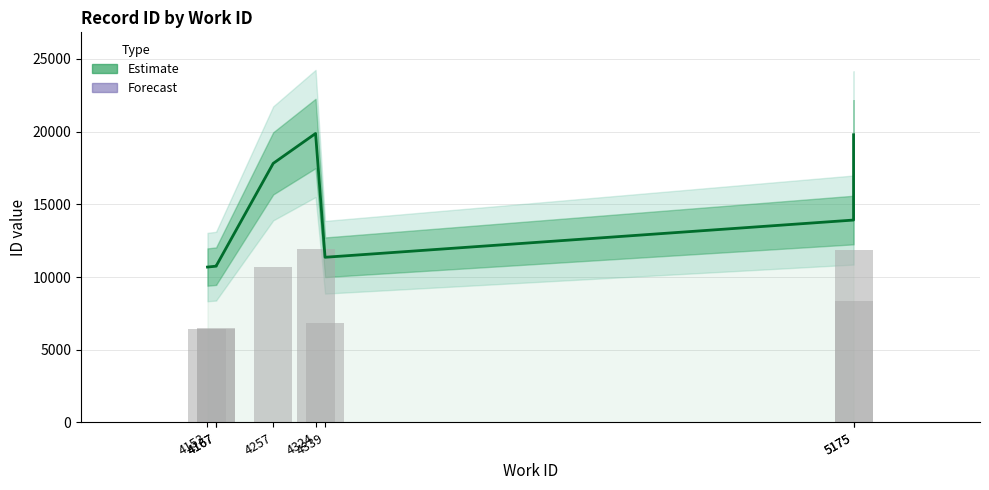

Reading right to left, extract all data points from this chart.

5175=19788	5175=13921	4339=11361	4324=19875	4257=17819	4167=10782	4167=10751	4153=10688